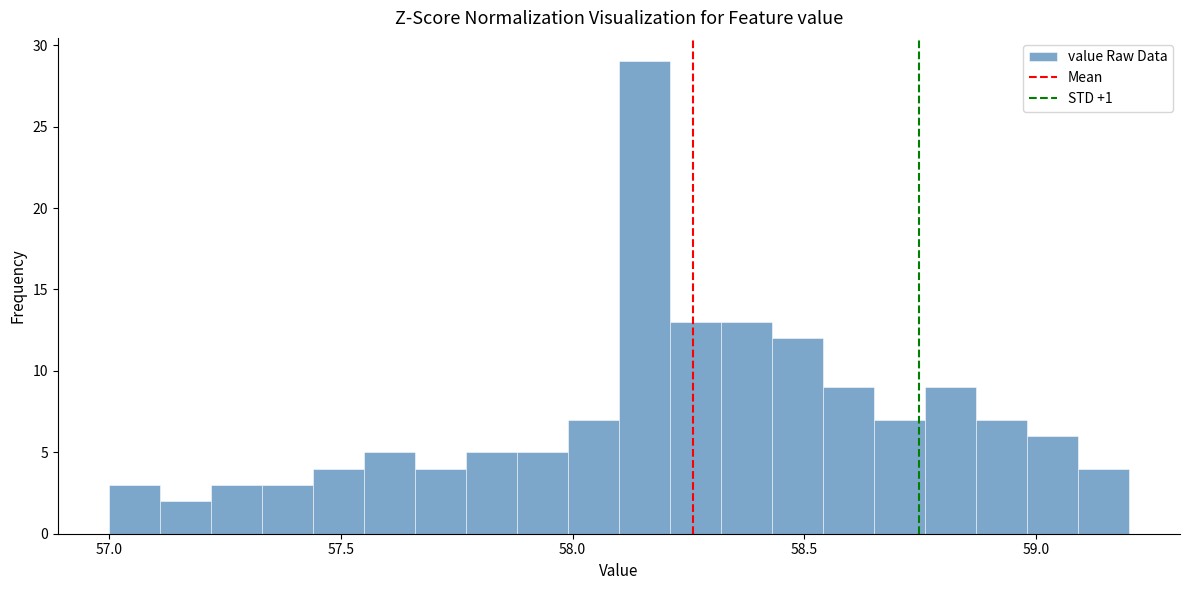

Around what value on the x-axis is the tallest bar? Give the approximate position of its centre, as read against the axis.

58.15